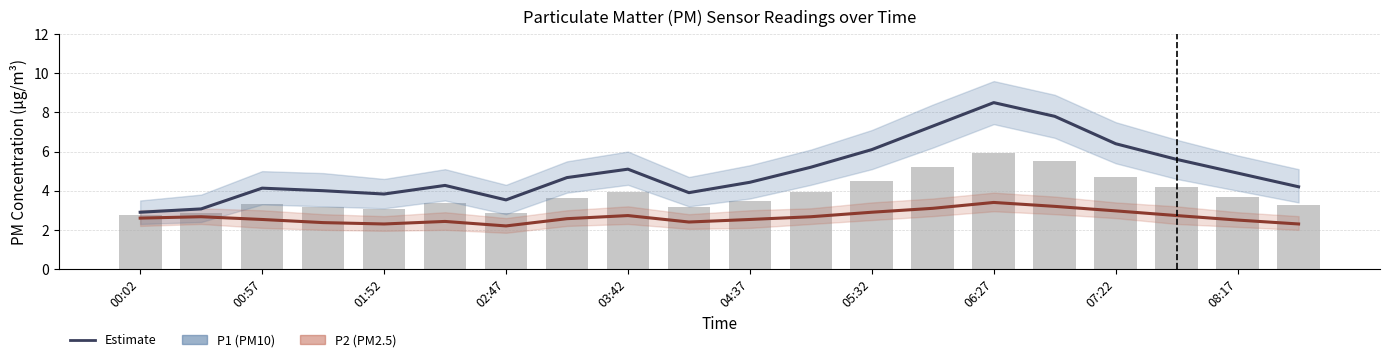

What position from the right is 13?

7